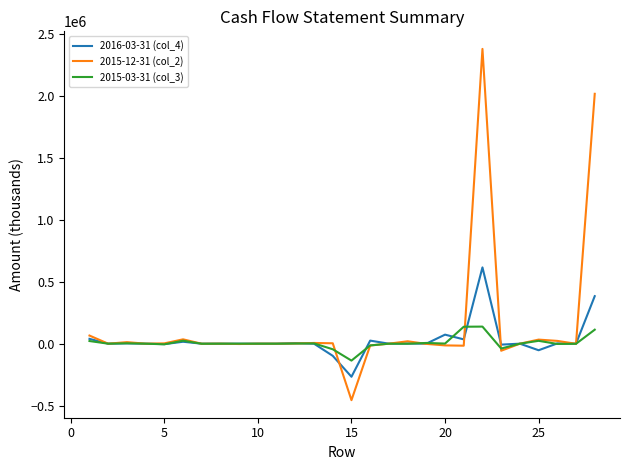

Is this an area chart (filled region under the line)?

No